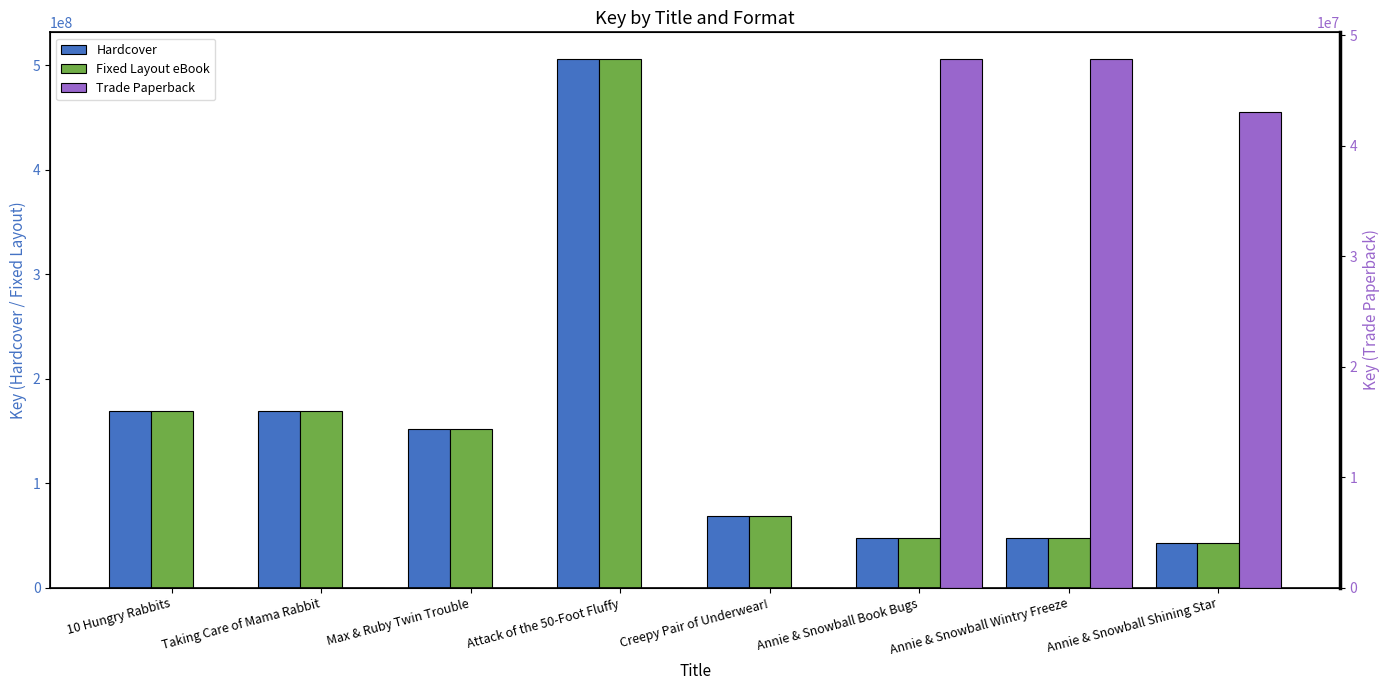

Reading left to right, extract all data points from this chart.

Hardcover: 10 Hungry Rabbits=169208495	Taking Care of Mama Rabbit=169206316	Max & Ruby Twin Trouble=152179474	Attack of the 50-Foot Fluffy=505981324	Creepy Pair of Underwear!=68272632	Annie & Snowball Book Bugs=47876433	Annie & Snowball Wintry Freeze=47878791	Annie & Snowball Shining Star=43036203
Fixed Layout eBook: 10 Hungry Rabbits=169208495	Taking Care of Mama Rabbit=169206316	Max & Ruby Twin Trouble=152179474	Attack of the 50-Foot Fluffy=505981324	Creepy Pair of Underwear!=68272632	Annie & Snowball Book Bugs=47876433	Annie & Snowball Wintry Freeze=47878791	Annie & Snowball Shining Star=43036203
Trade Paperback: 10 Hungry Rabbits=0	Taking Care of Mama Rabbit=0	Max & Ruby Twin Trouble=0	Attack of the 50-Foot Fluffy=0	Creepy Pair of Underwear!=0	Annie & Snowball Book Bugs=47876433	Annie & Snowball Wintry Freeze=47878791	Annie & Snowball Shining Star=43036203